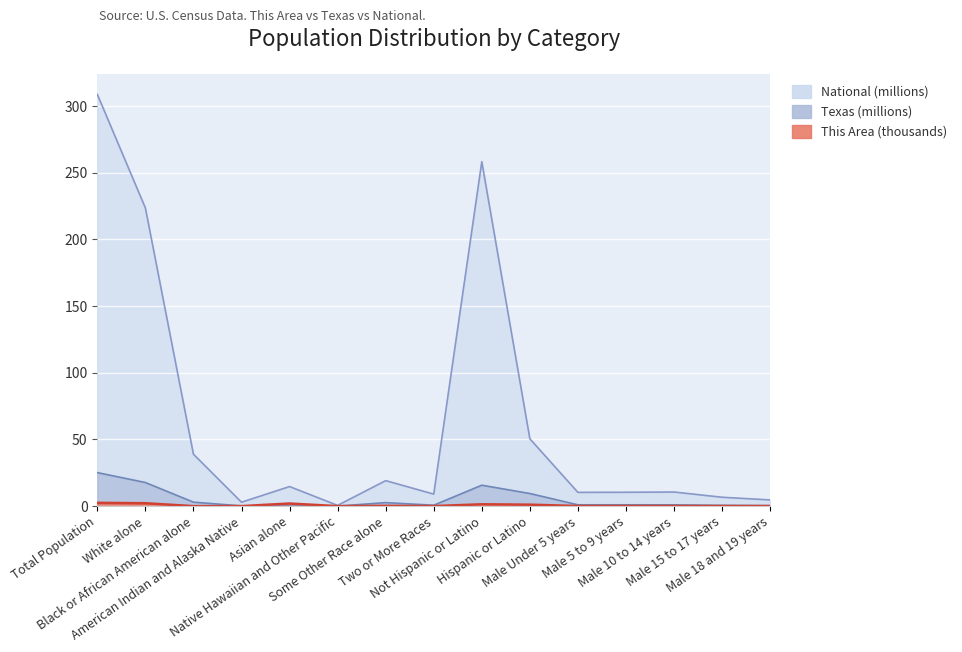

Where is Texas nearest to the value 12?

Hispanic or Latino